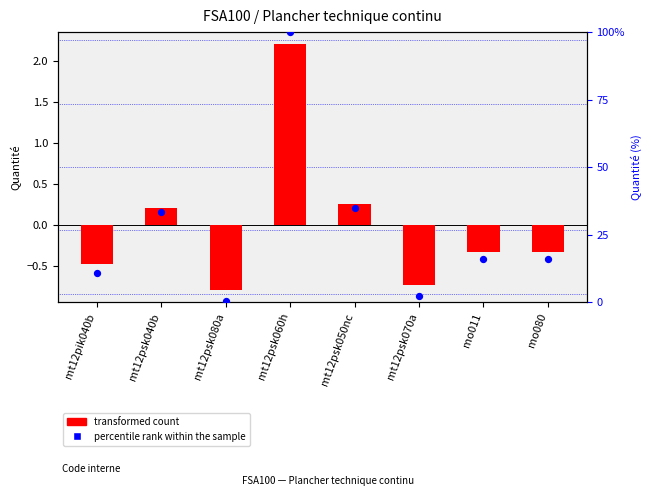

What are all the series names shown in the legend?

transformed count, percentile rank within the sample